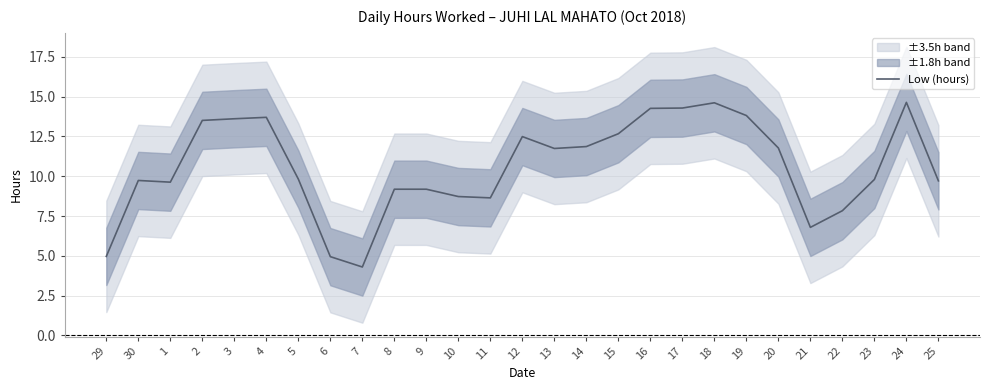

Where is the data nearest to the value 9?

8